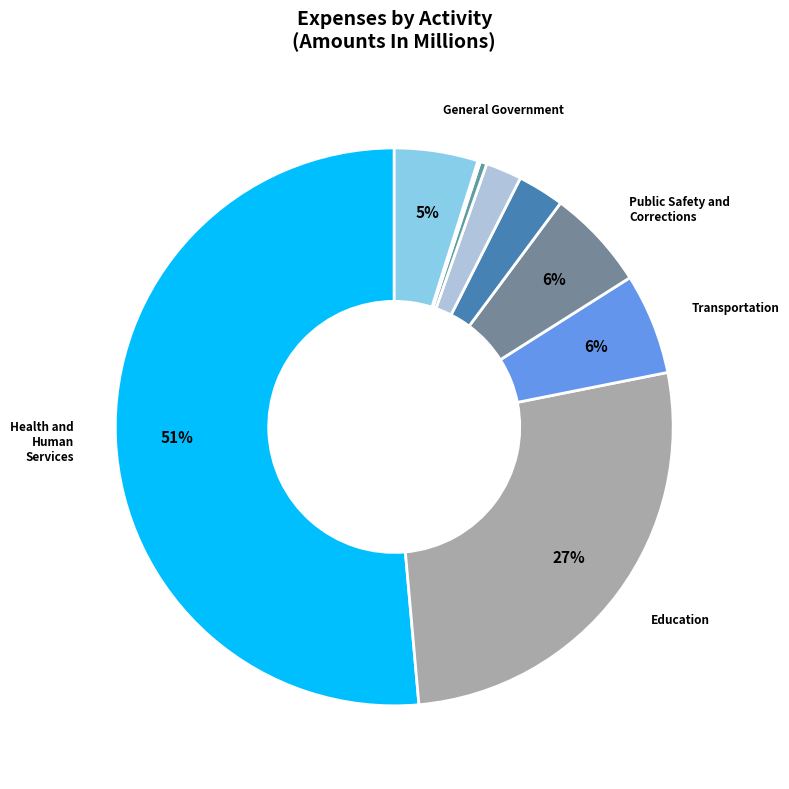

Rank the categories by value from lowest to highest.

Interest on General Long-Term Debt, Regulatory Services, Natural Resources and Recreation, Teacher Retirement State Contributions, General Government, Public Safety and Corrections, Transportation, Education, Health and Human Services